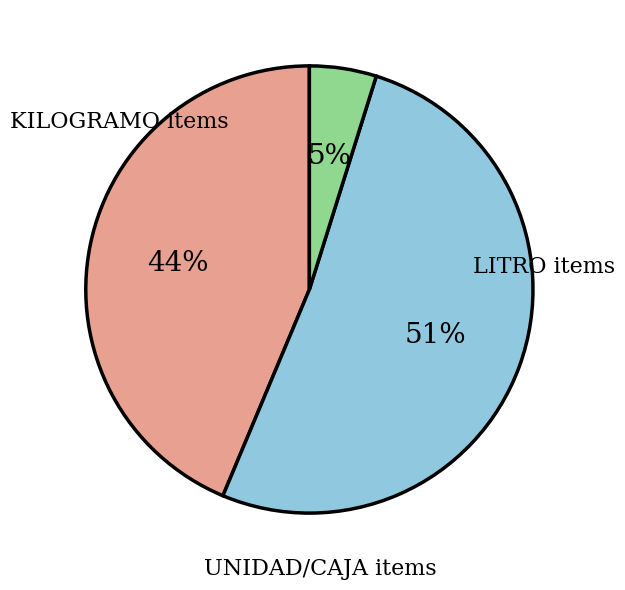

Is there any slice that represents more than half of the pie?

Yes